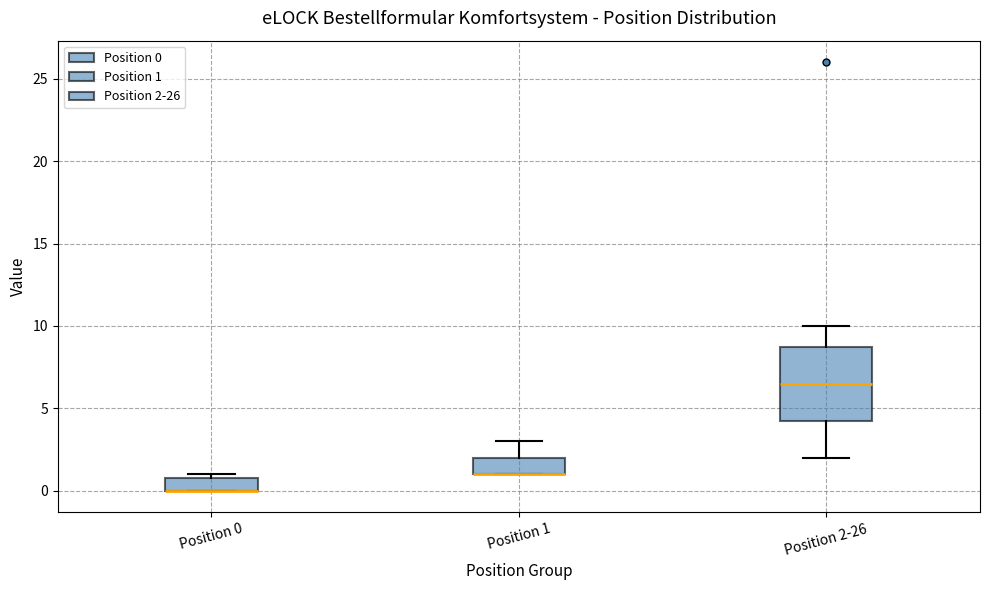

Where does the median line of the box for Position 2-26 sit on the y-axis? The values are not printed on the chart, so give them approximately, as read against the axis.

6.5